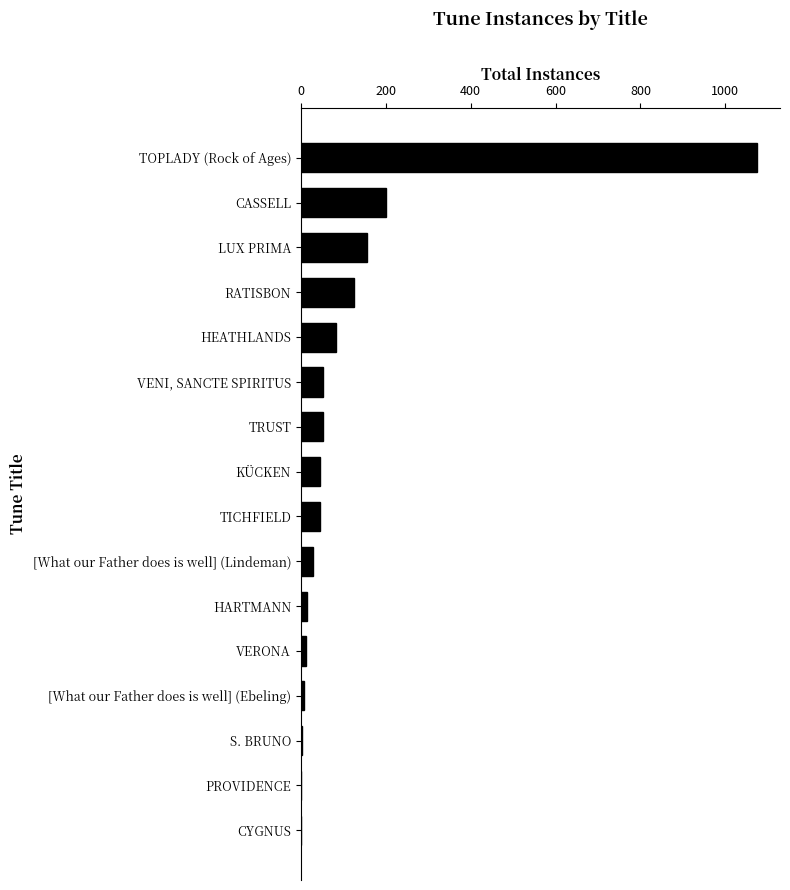

At which category does the chart reach its peak across all series?

TOPLADY (Rock of Ages)